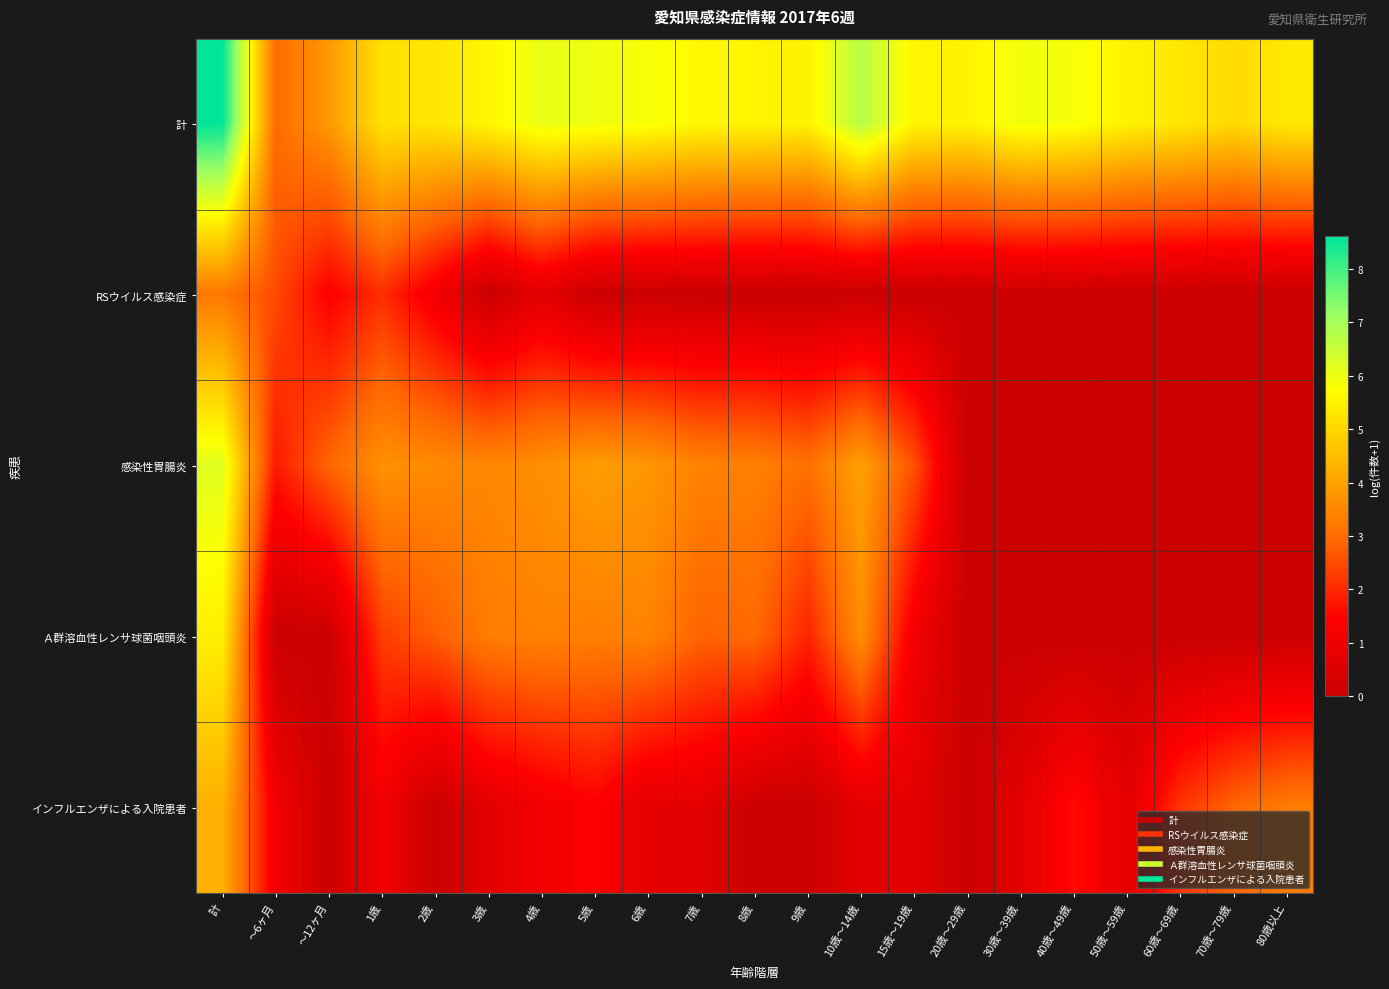

How many distinct data groups are displayed?

5